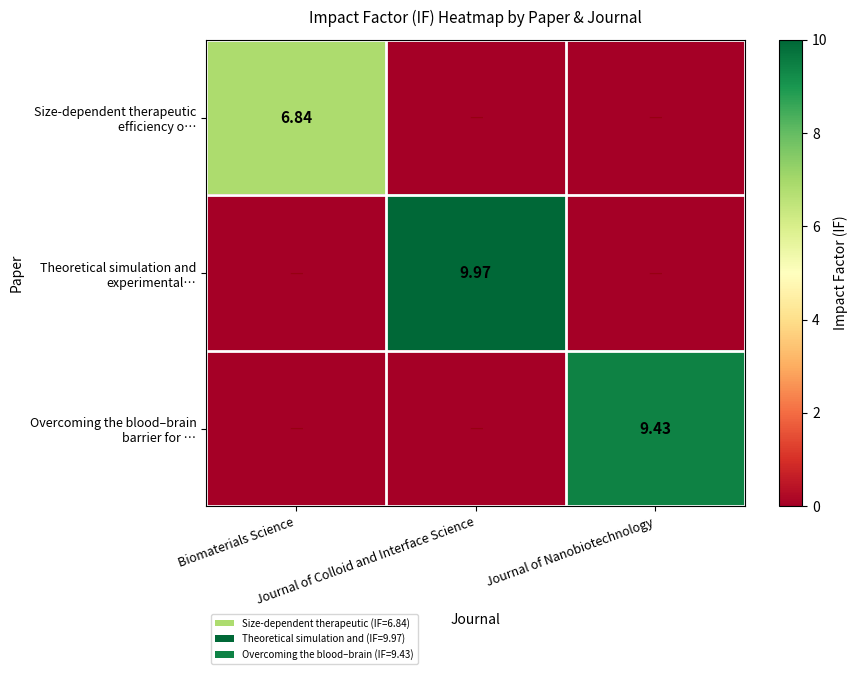

The Size-dependent therapeutic efficiency o… series shows 0.0 at Journal of Nanobiotechnology. True or false?

True